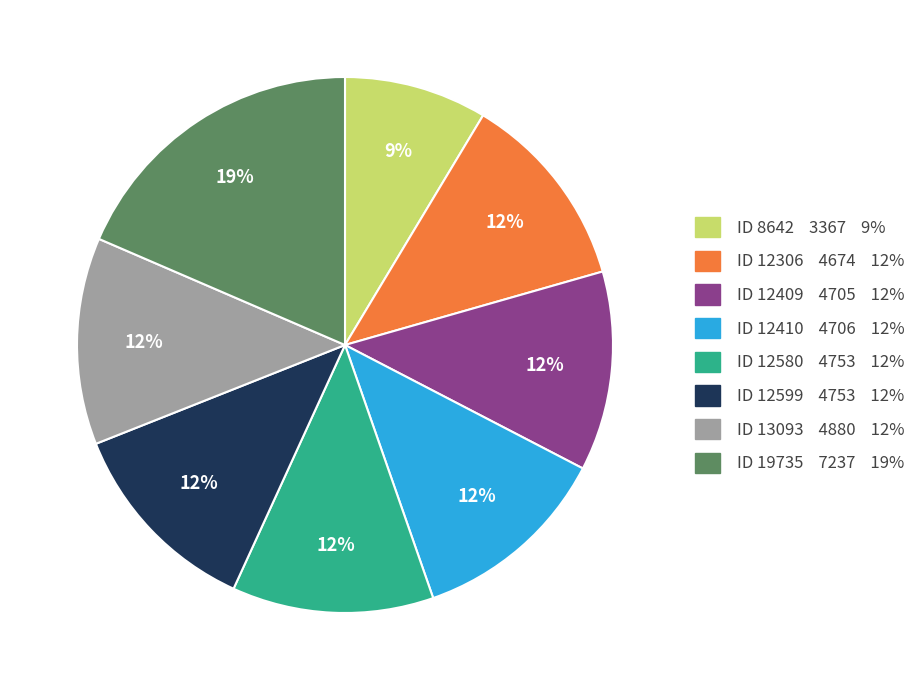

True or false: ID 8642 3367 9% accounts for 15% of the total.

False